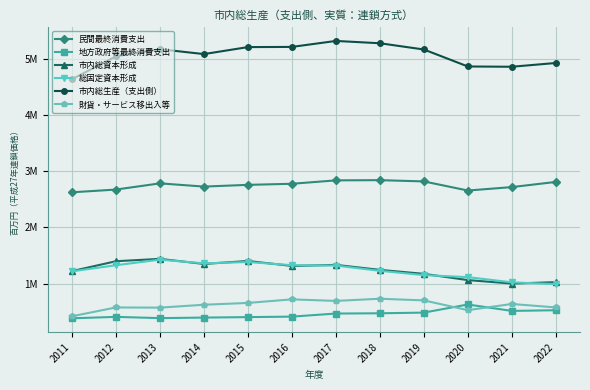

What is the difference between the highest and lowest values at 2015?

4814207